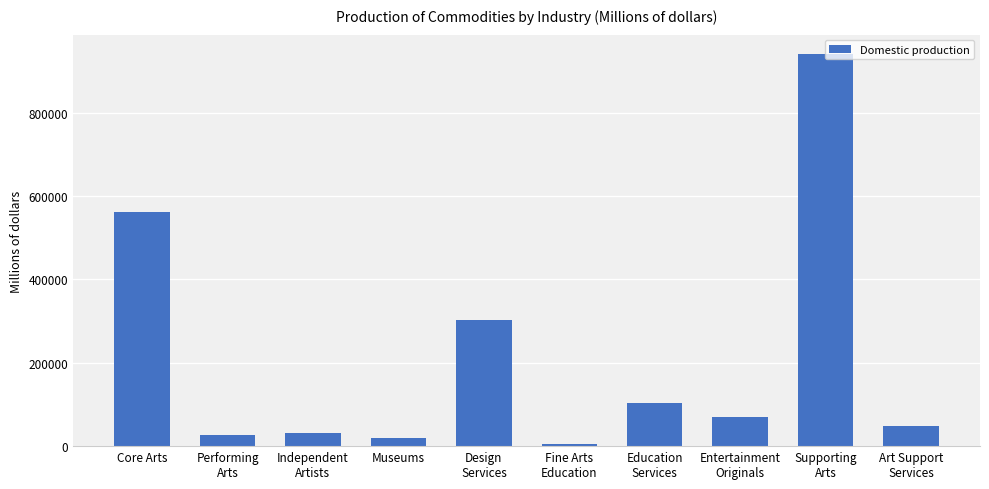

What is the sum of all values?

2112700